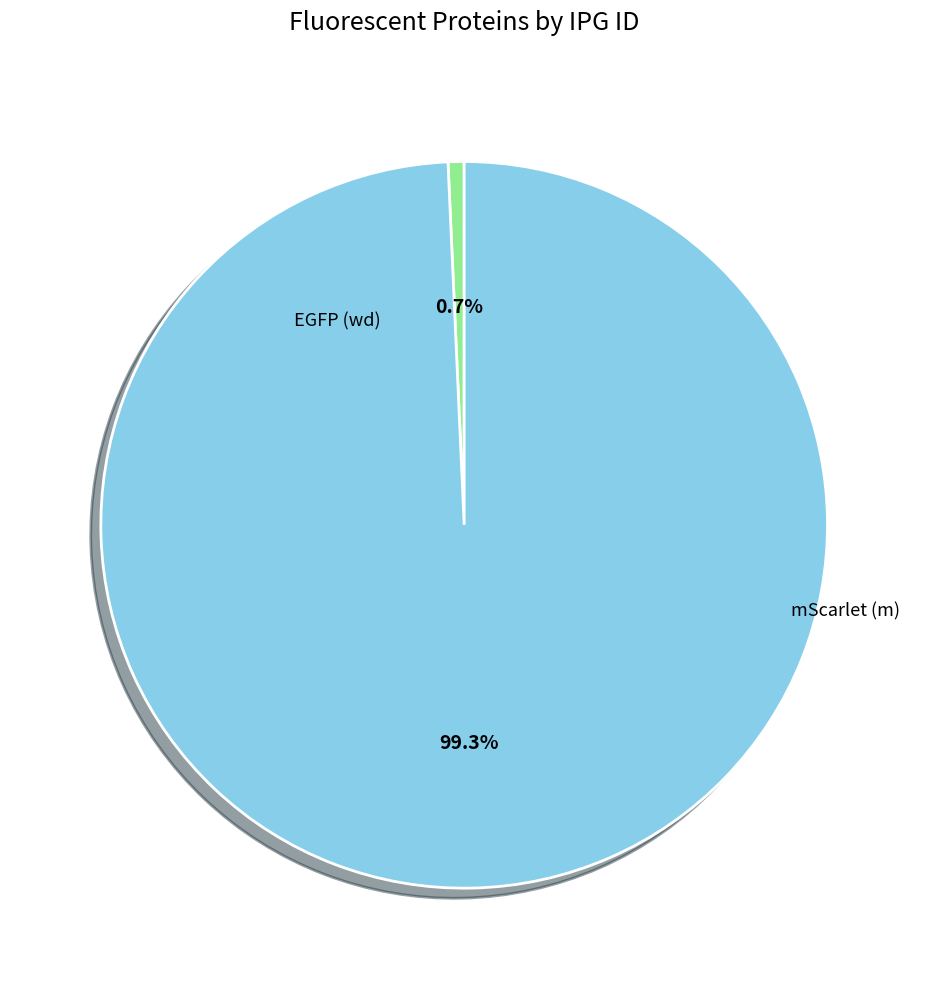

Count the number of slices in the pie.

2